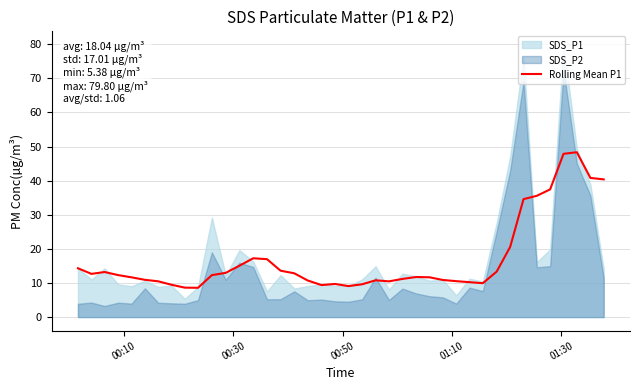

What is the lowest value of the Rolling Mean P1 series?

8.6